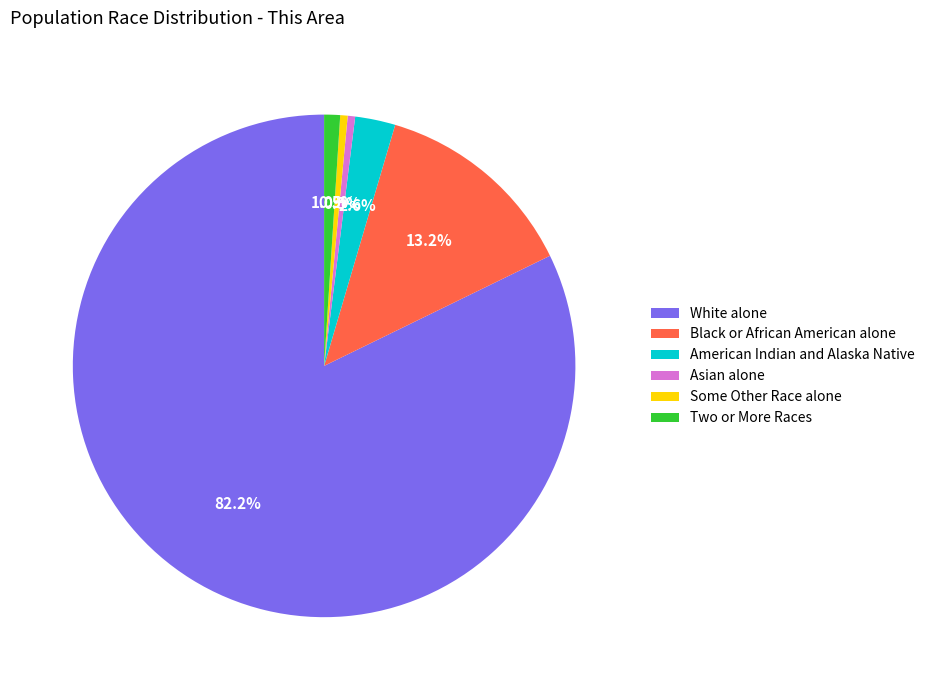

Does any single category account for the majority?

Yes